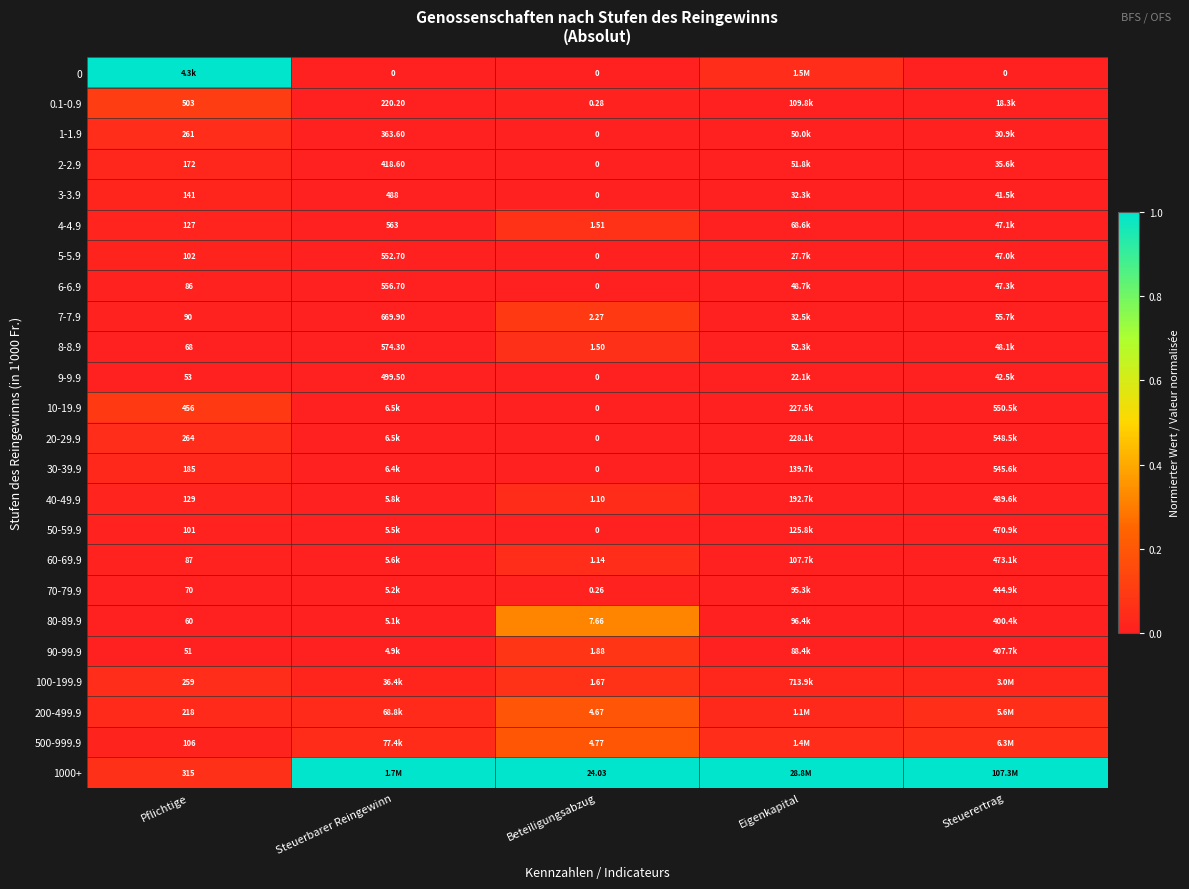

Is it true that 1000+ equals 0.4 at Steuerbarer Reingewinn?

False